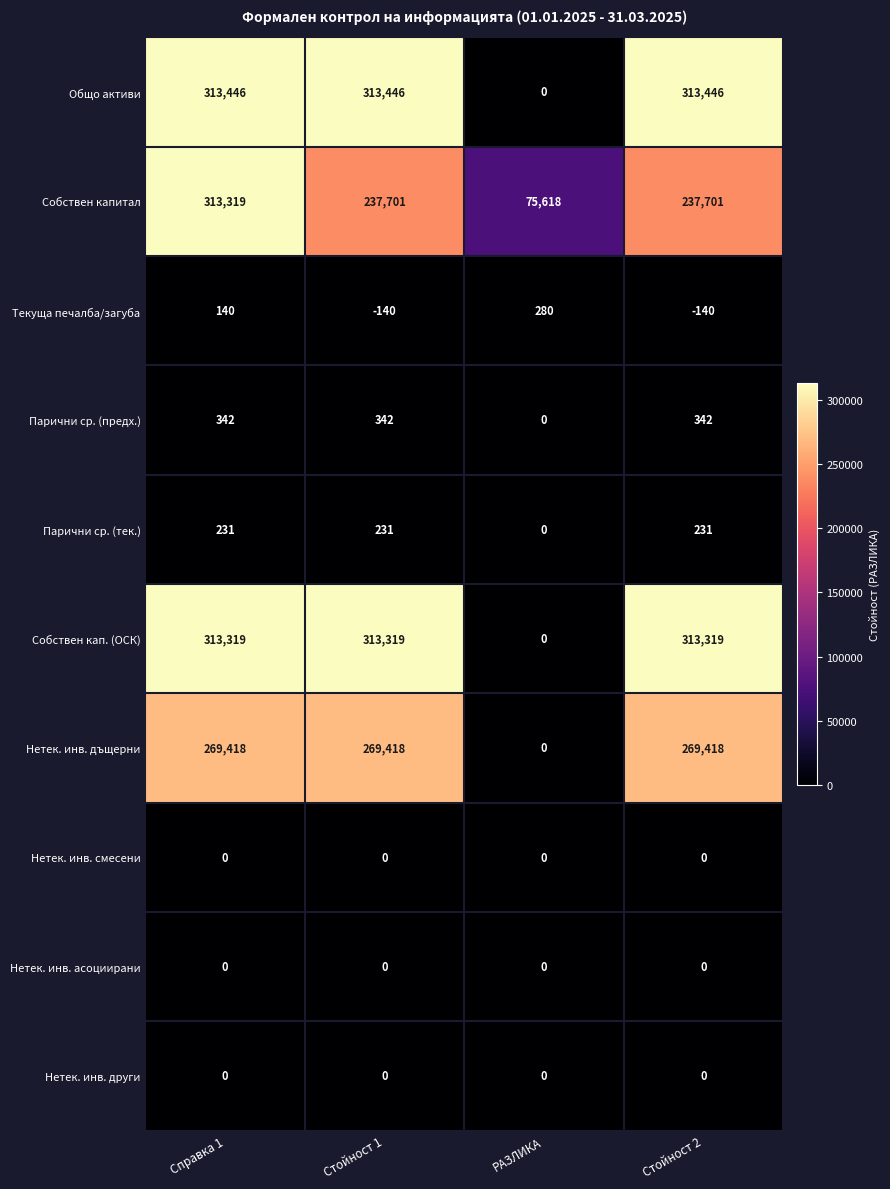

How many positive values does the Парични ср. (предх.) series have?

3